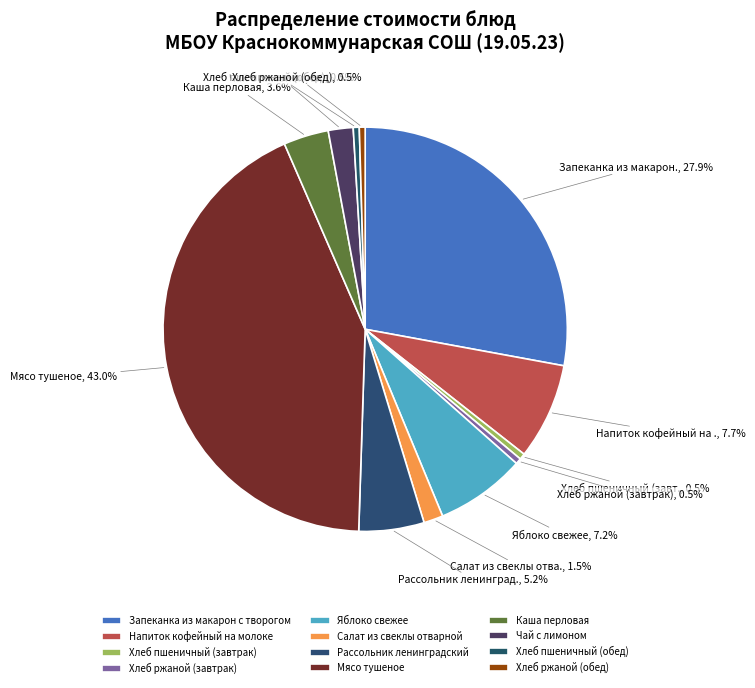

Count the number of slices in the pie.

12